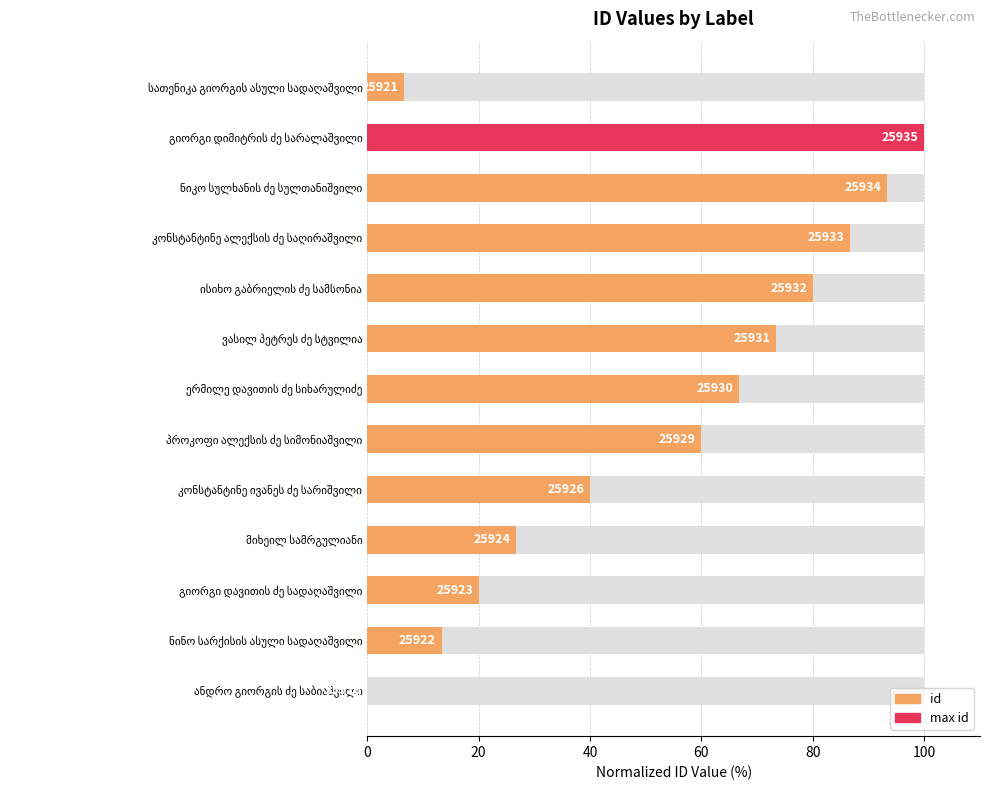

How many values are above zero?

12